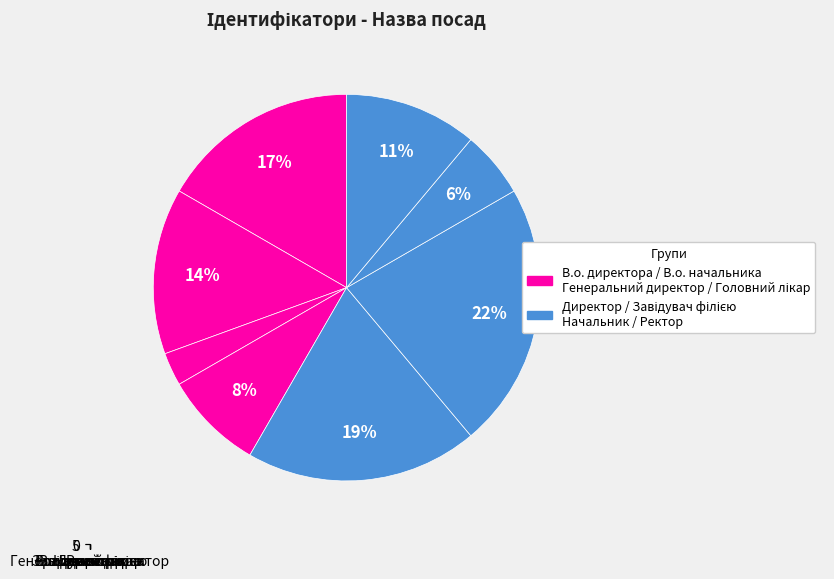

Does Начальник represent more than half of the total?

No